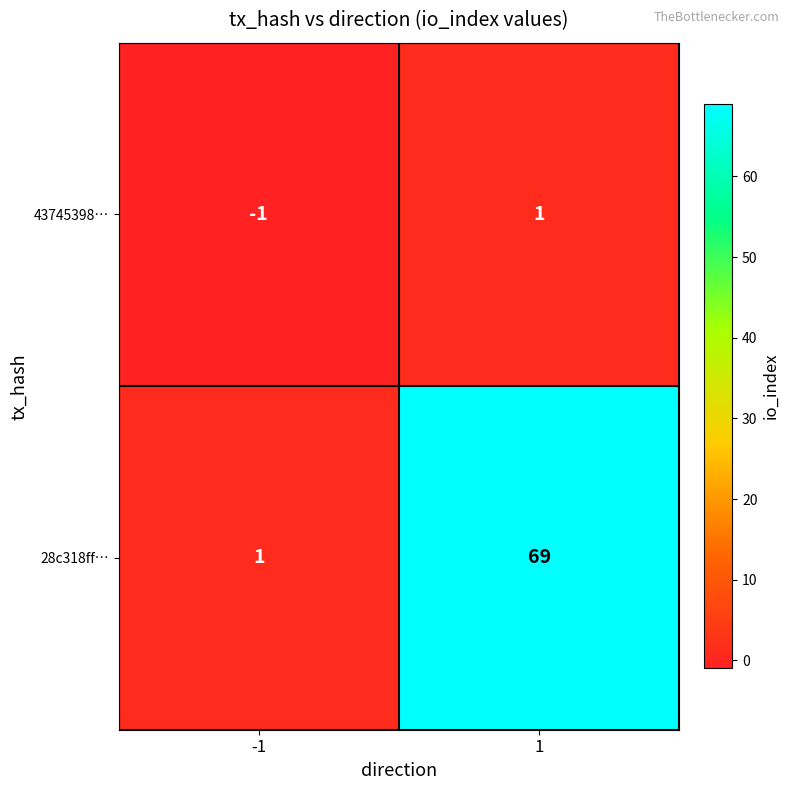

What is the difference between the 28c318ff… values at -1 and 1?

68